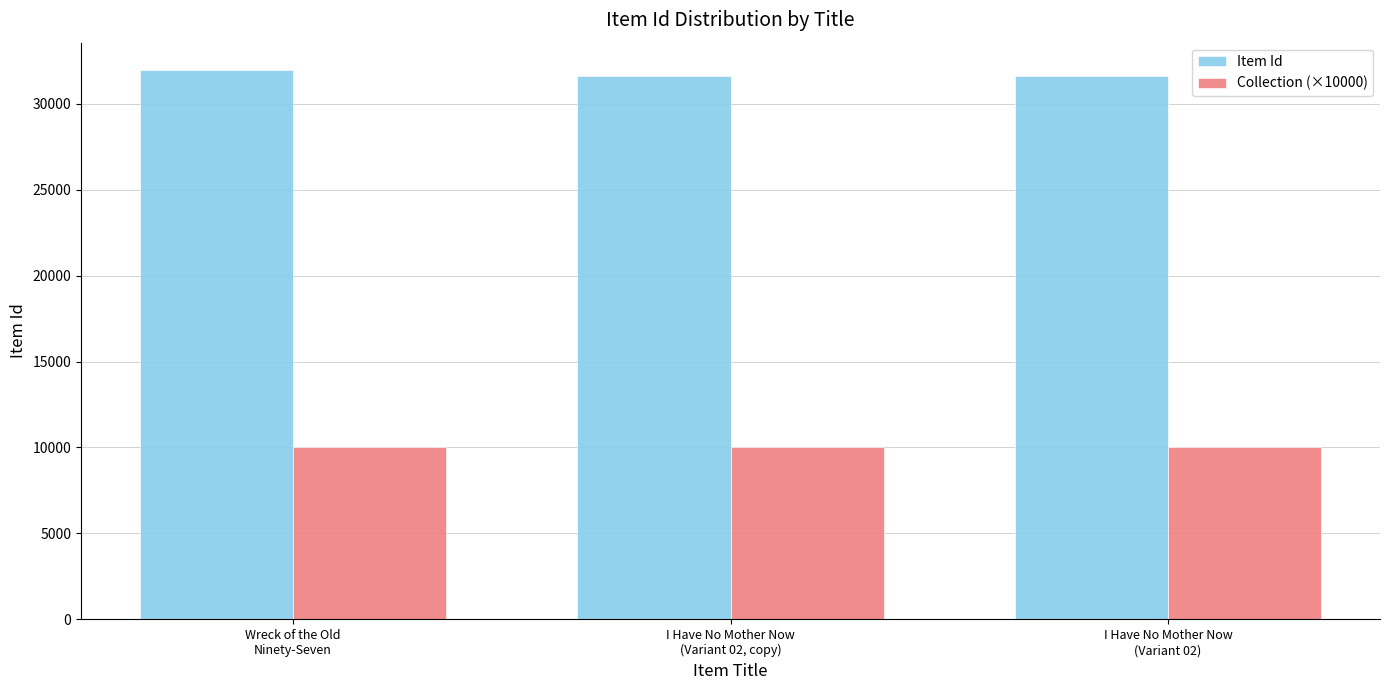

What is the label of the 3rd bar from the right?

Wreck of the Old
Ninety-Seven